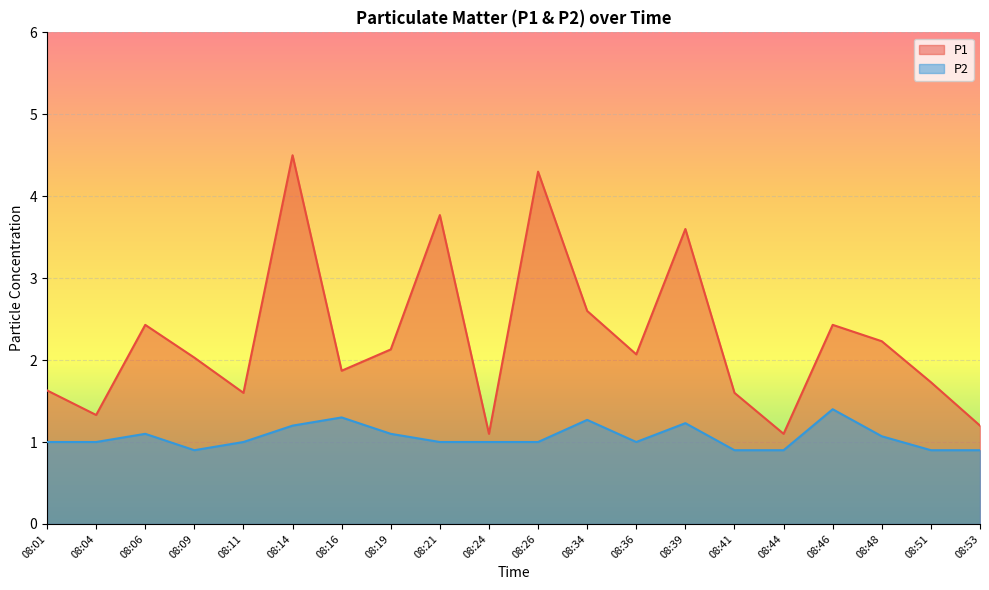

How many data points in P2 are less than 1?

5